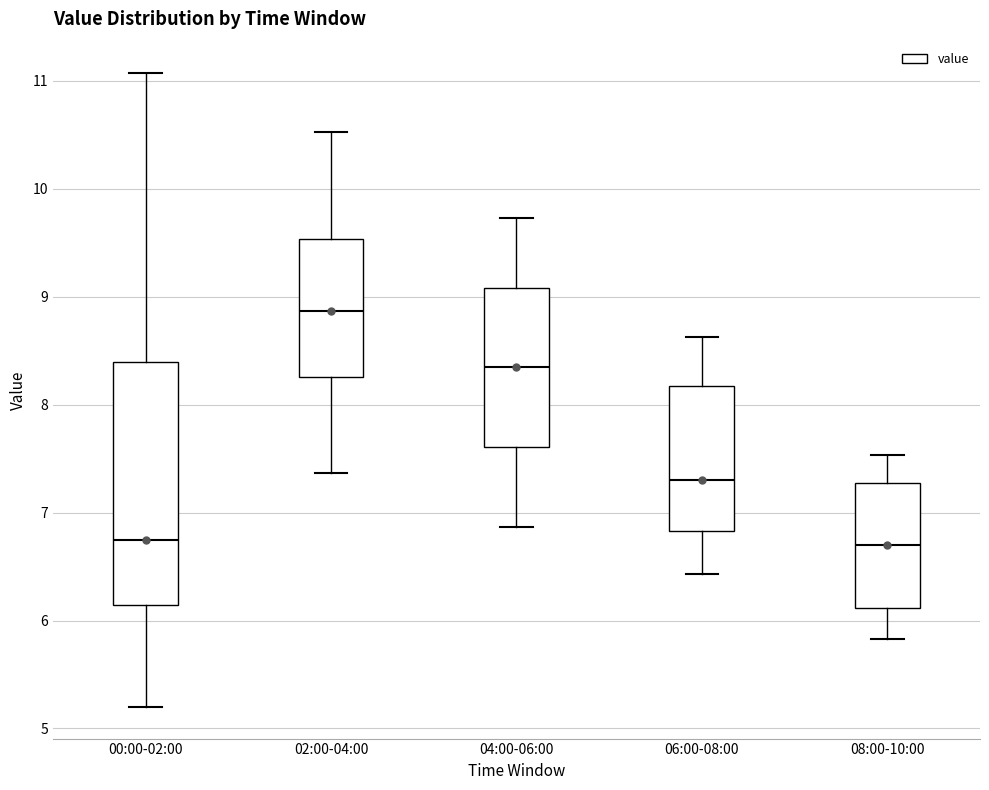

Which box has the highest median line?

02:00-04:00